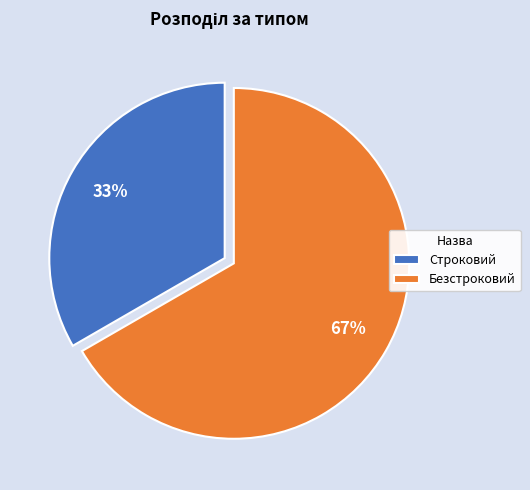

Approximately how many times larger is the value at Строковий compared to Безстроковий?

0.5